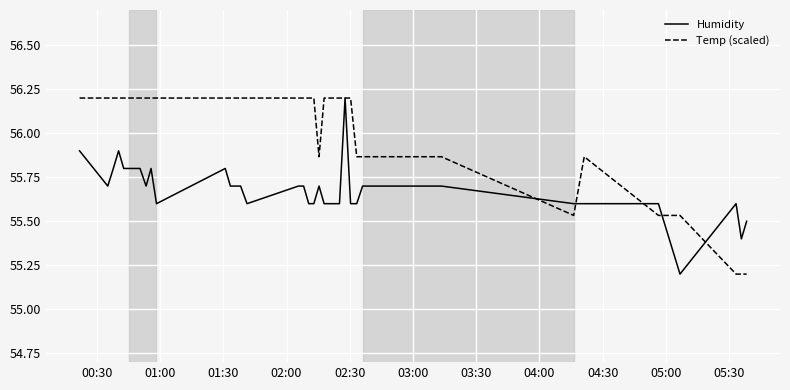

What is the greatest value displayed?

56.2